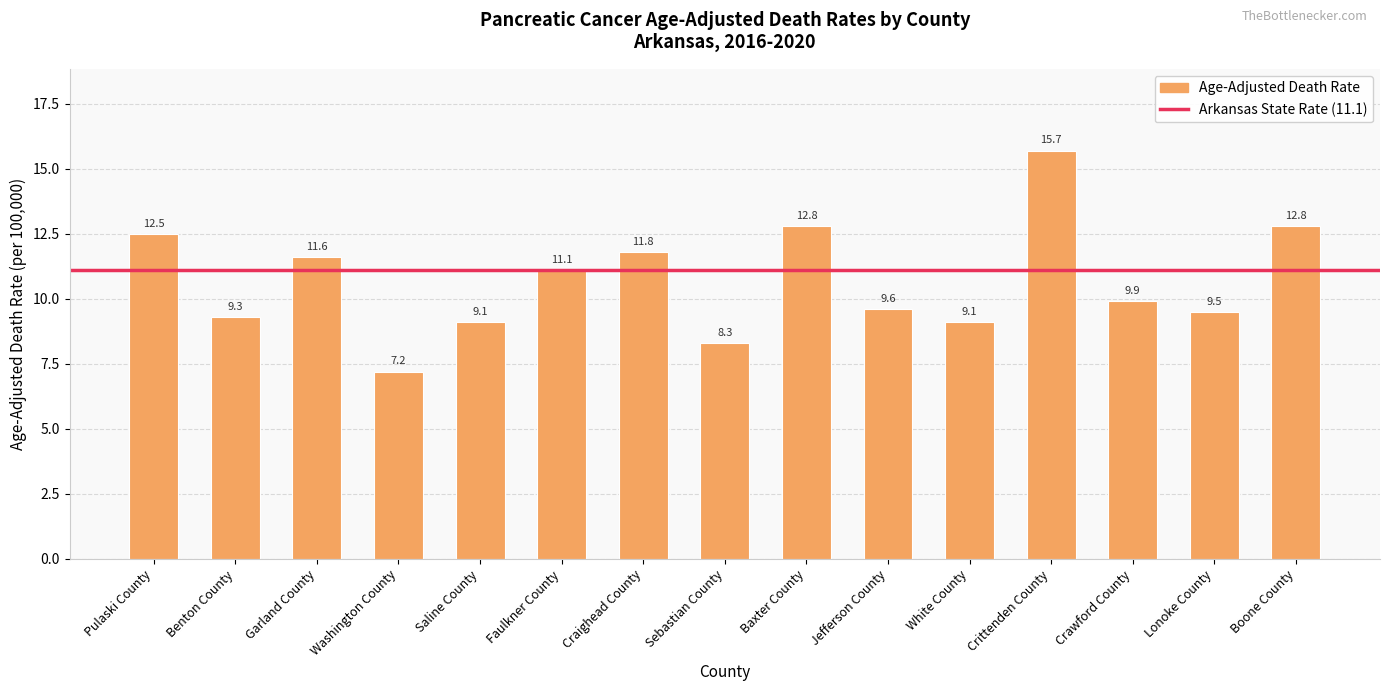

What is the average value?

10.7